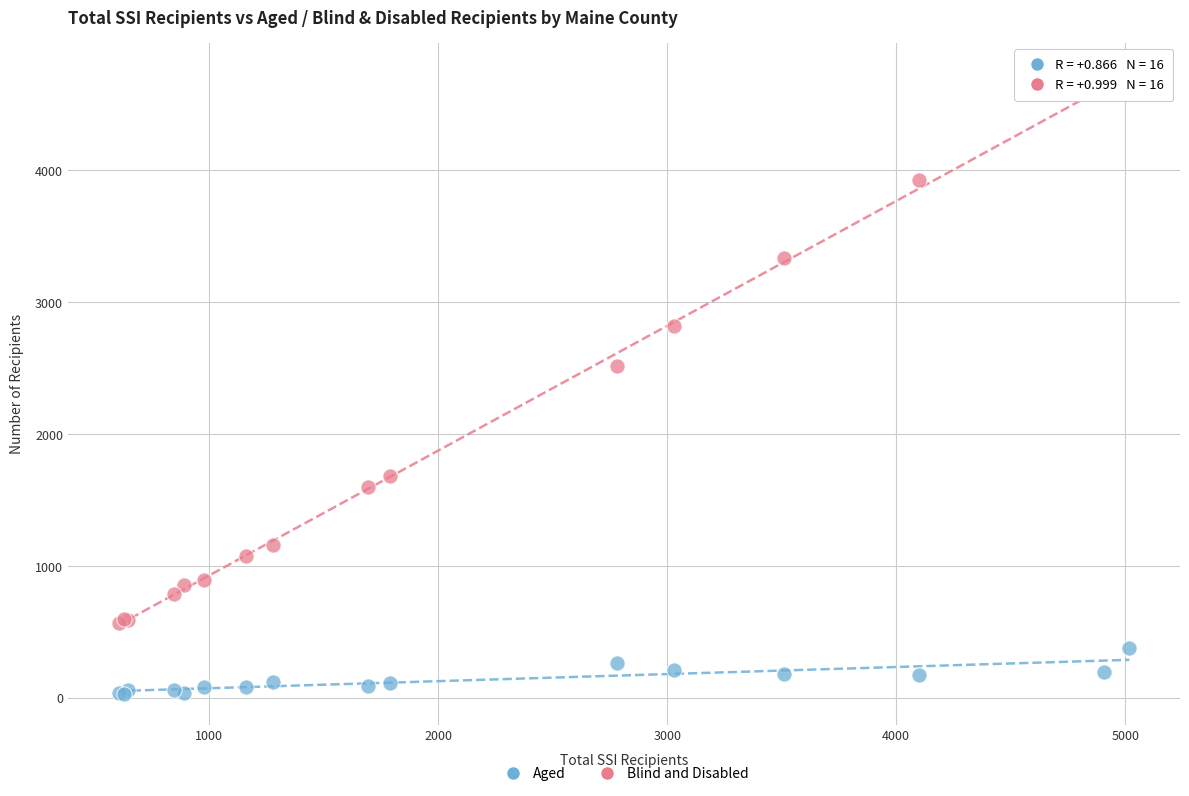

What is the X range (max minus min) for the scatter plot?

4413